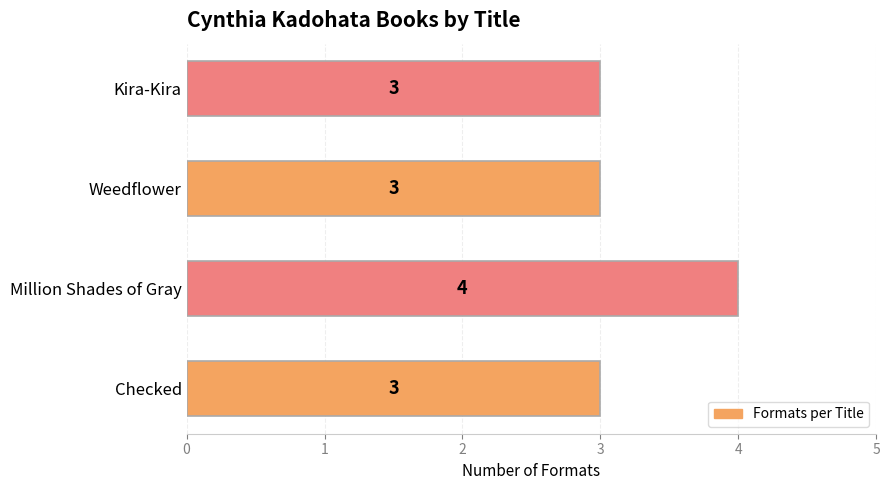

Reading bottom to top, what are all the values shown in this chart?

3	4	3	3